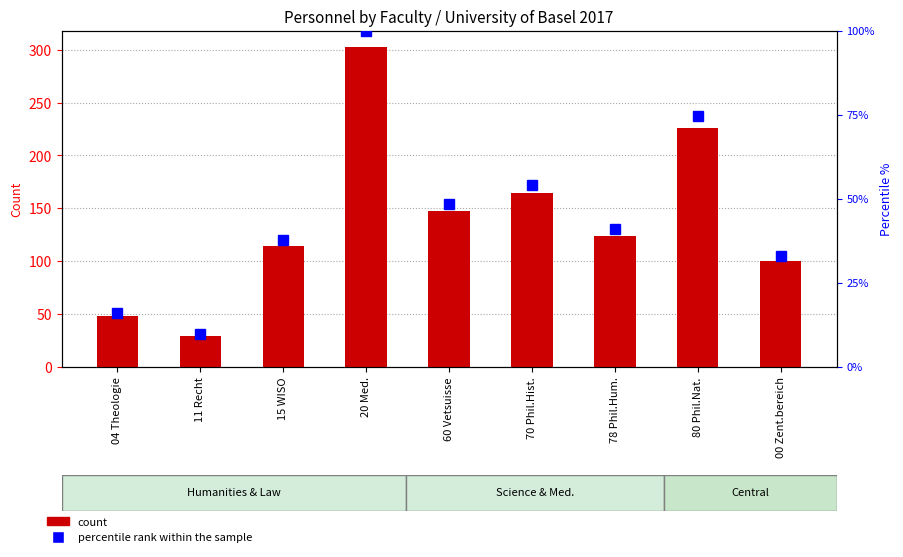

What is the sum of all percentile rank within the sample values?

414.2